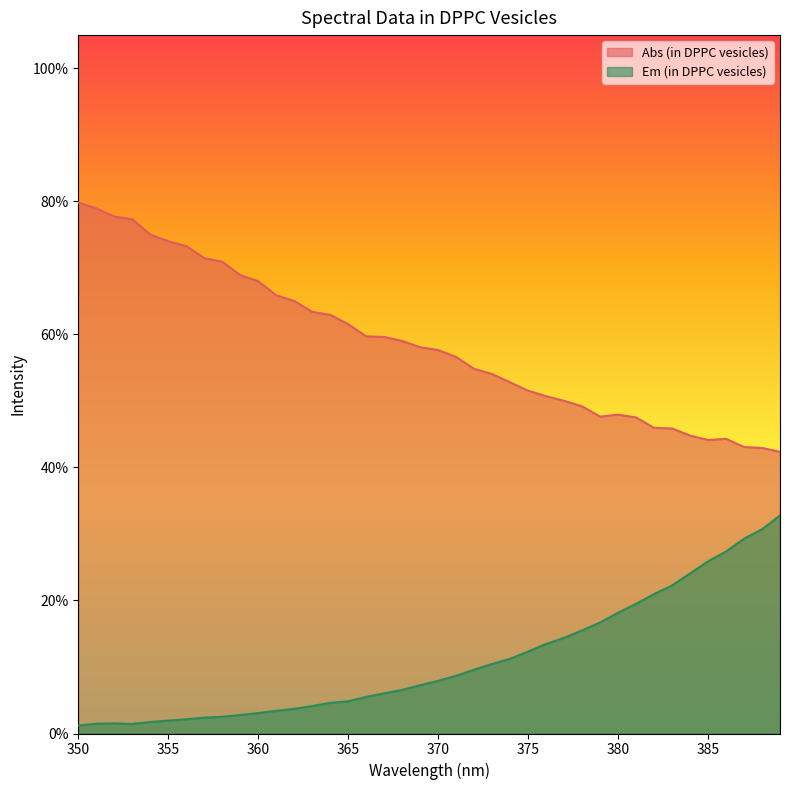

The value of Em (in DPPC vesicles) at 359 is 0.0. True or false?

True